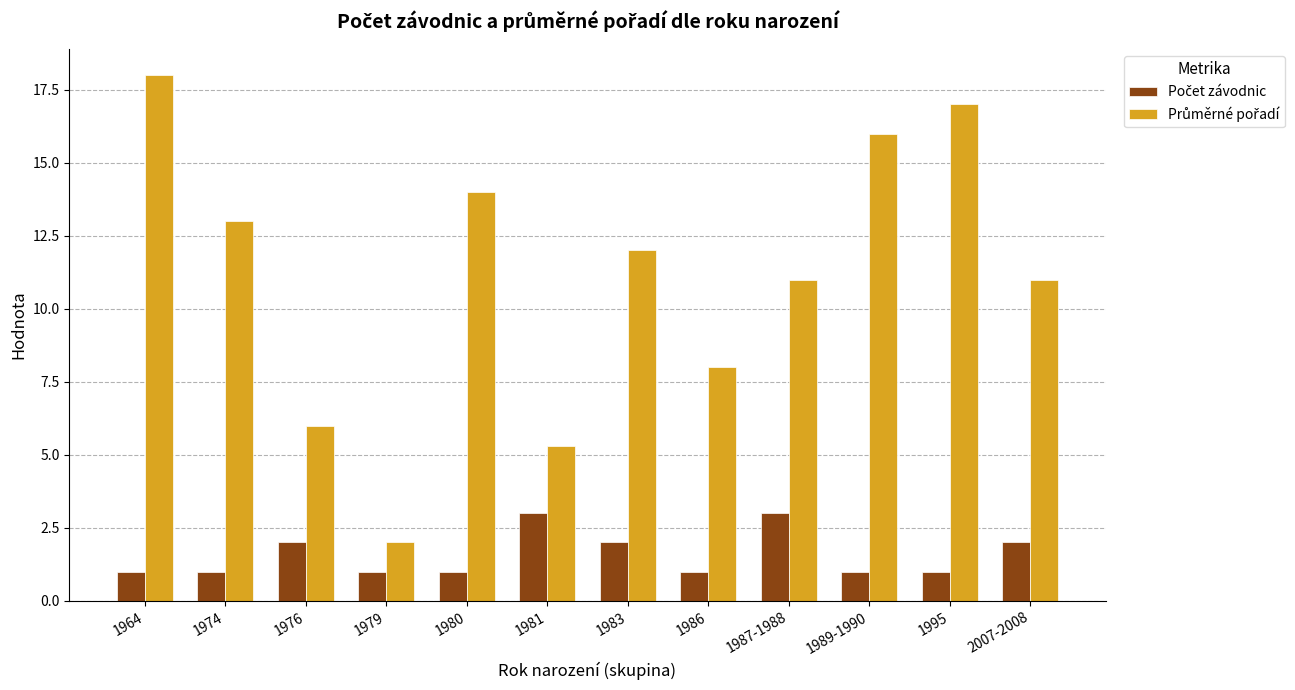

At which category is the sum across all series the highest?

1964